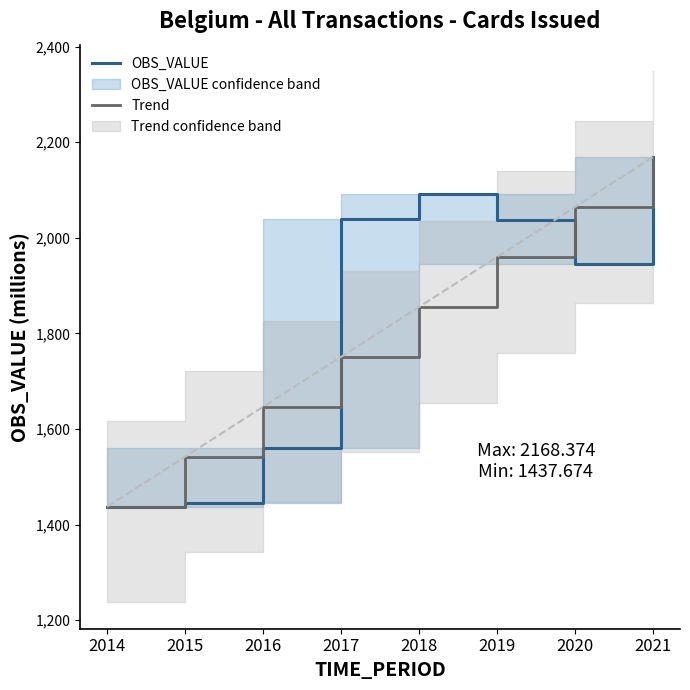

Does the chart have visible grid lines?

No